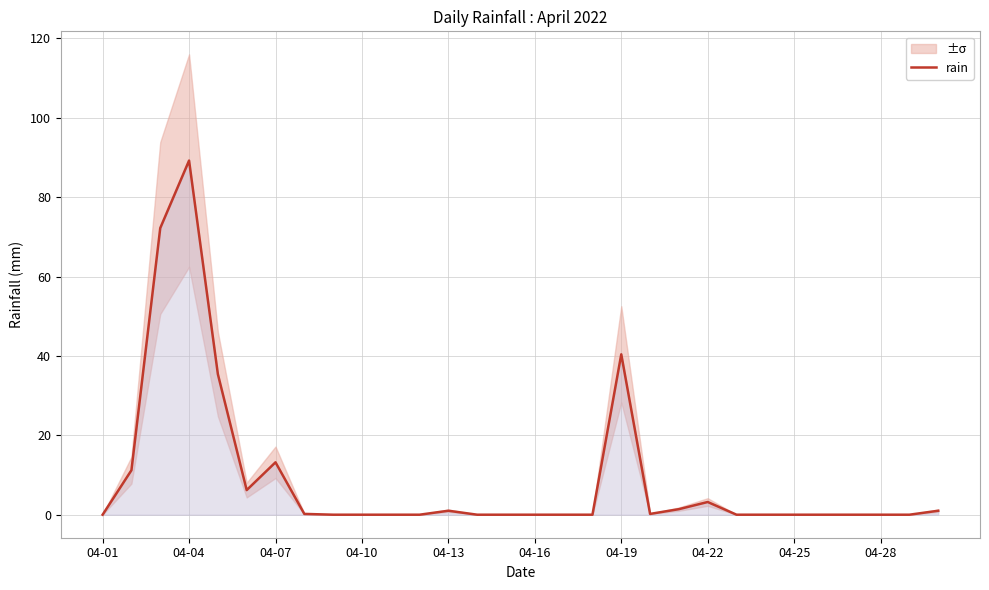

What is the average value?

9.2